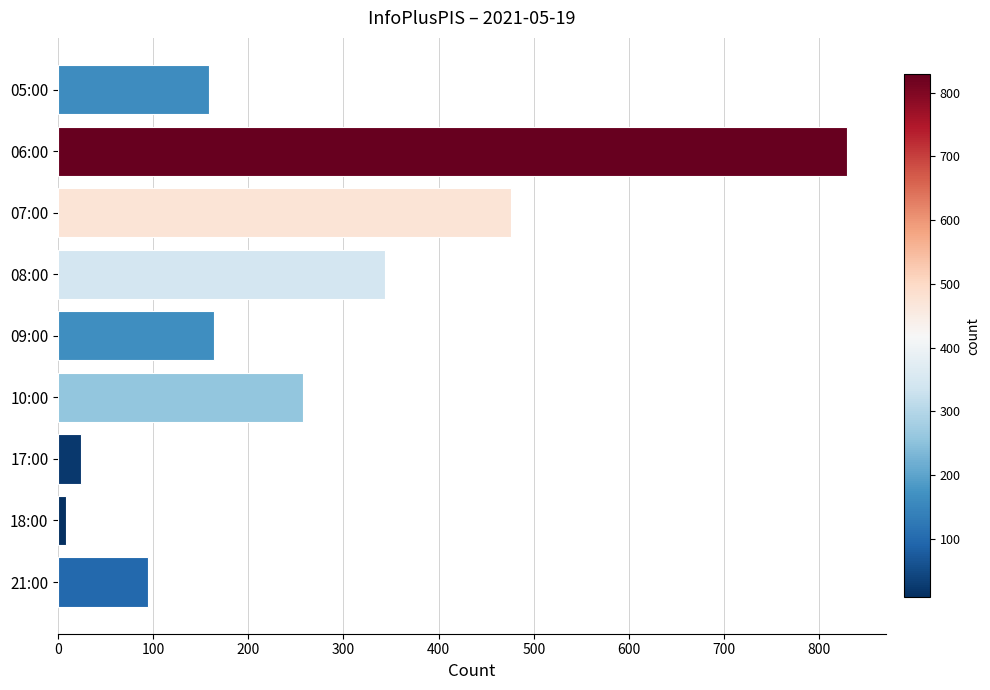

Reading top to bottom, extract all data points from this chart.

159	829	476	344	164	257	24	8	95